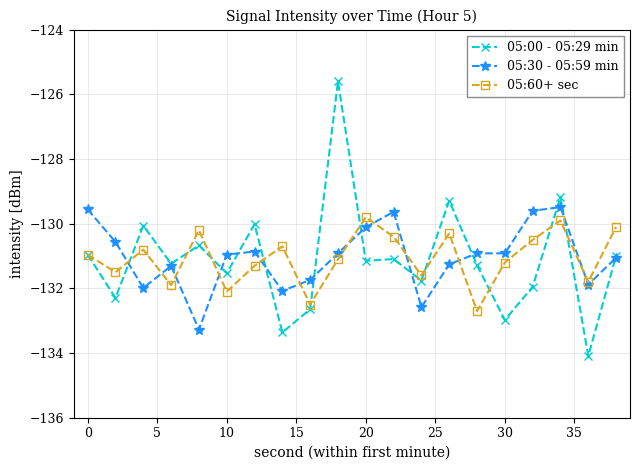

How many times do 05:60+ sec and 05:30 - 05:59 min cross each other?

11